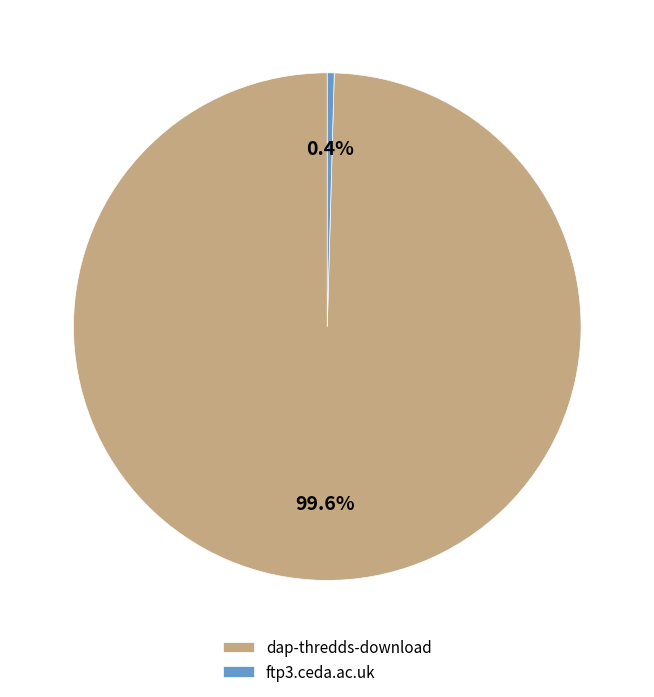

The dap-thredds-download slice represents 100% of the pie. True or false?

True